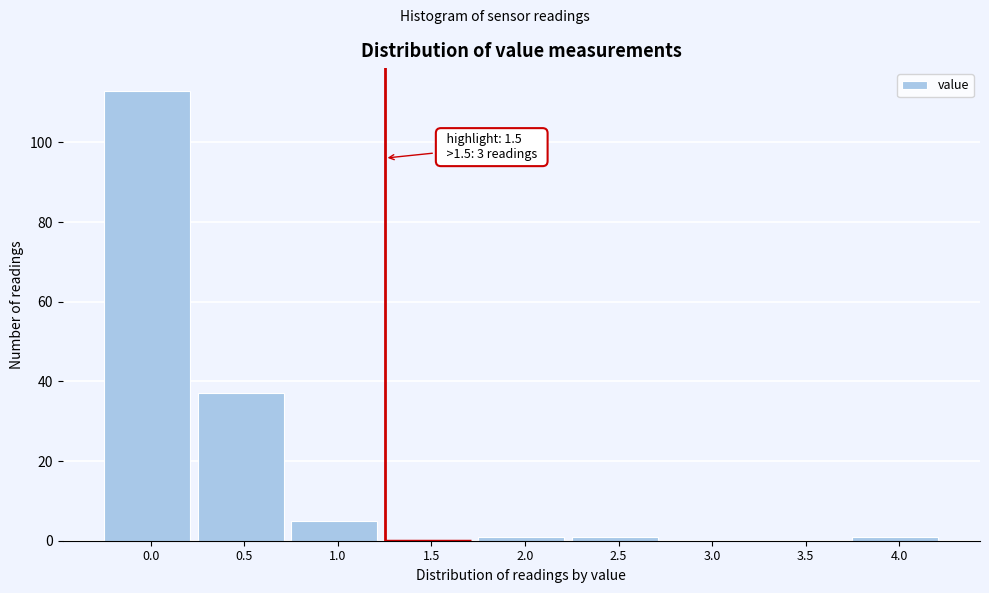

Reading left to right, list all the values displayed in this chart.

0.0=113	0.5=37	1.0=5	1.5=0	2.0=1	2.5=1	3.0=0	3.5=0	4.0=1